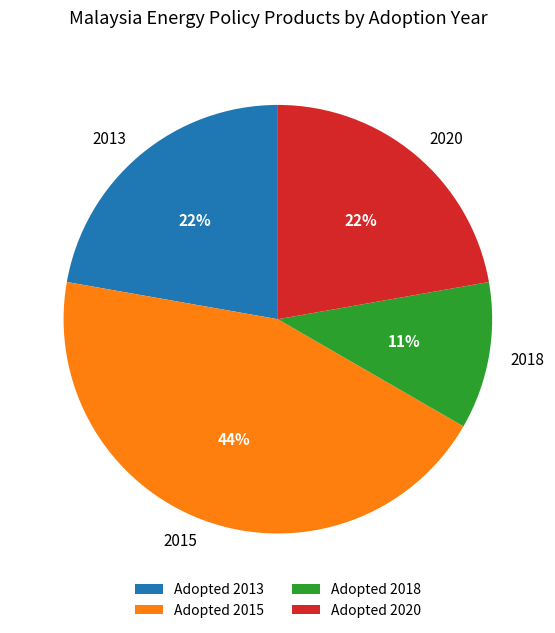

Is it true that 2013 is 22% of the pie?

True